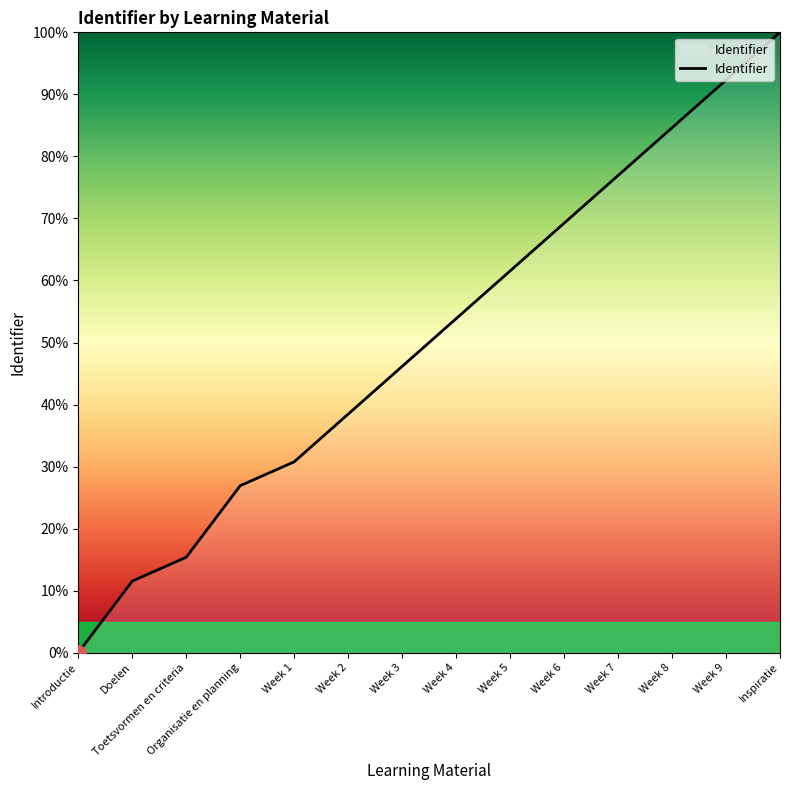

Between Week 5 and Week 7, which is larger?

Week 7